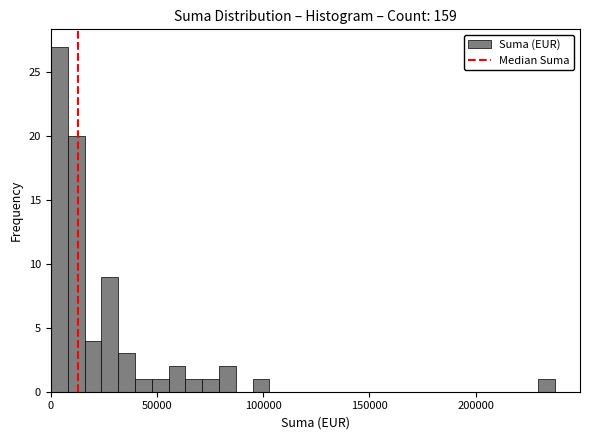

Read against the x-axis, roughly where is the centre of the tallest bar?

5000